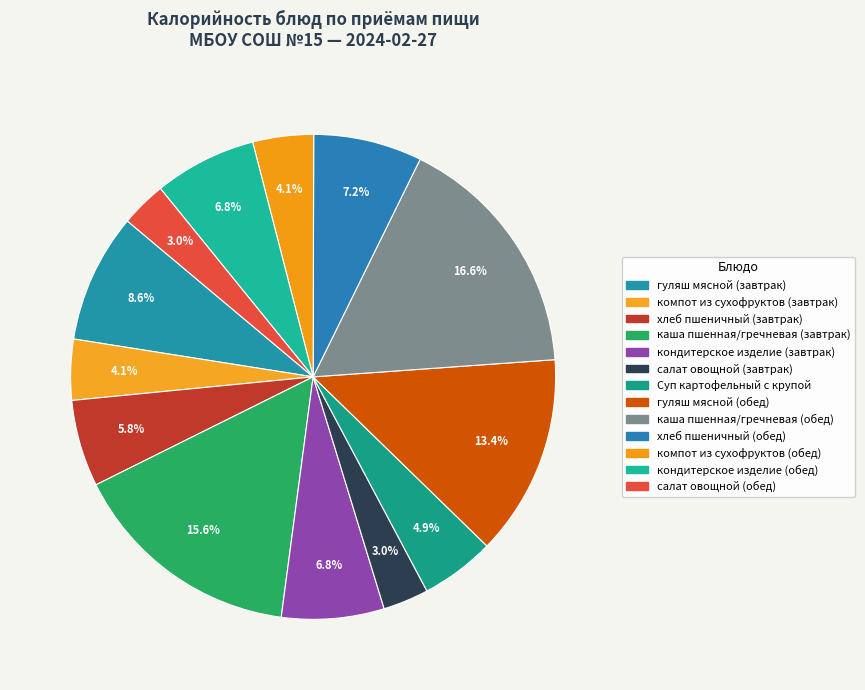

The салат овощной (завтрак) slice represents 3% of the pie. True or false?

True